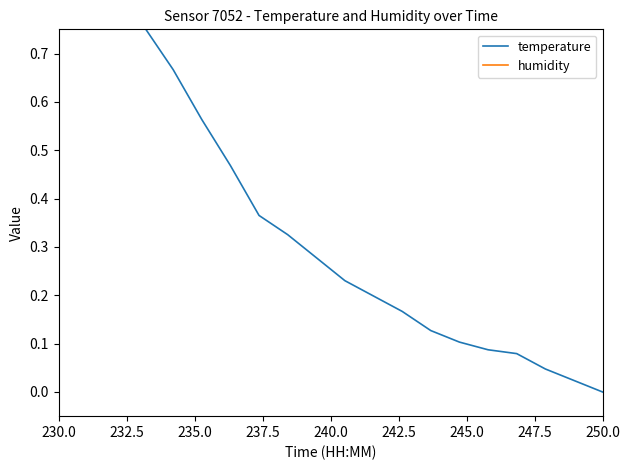

In humidity, how many points are lower than both neighbors (excluding endpoints)?

5